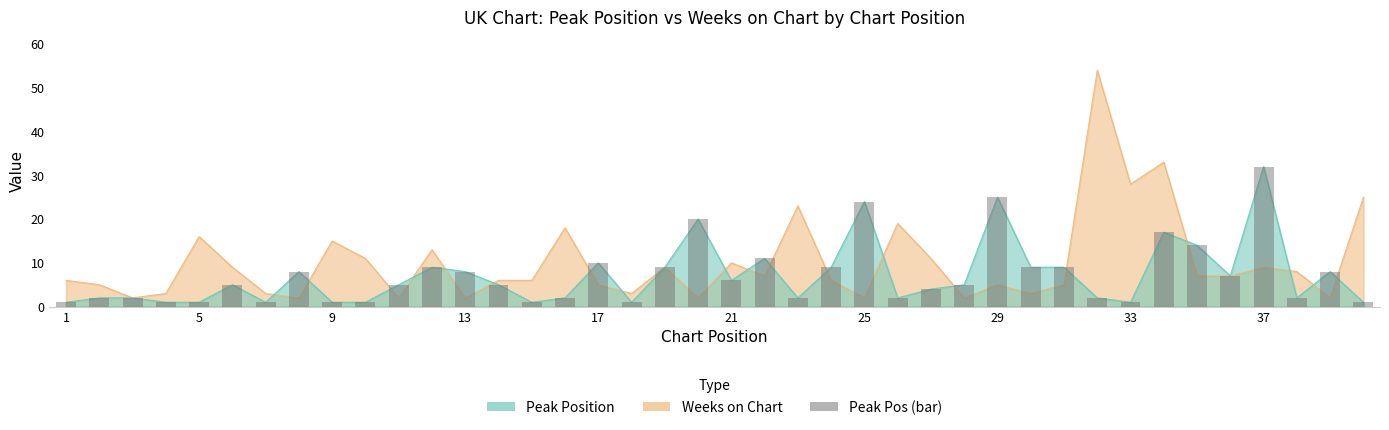

What is the maximum value for Weeks on Chart?

54